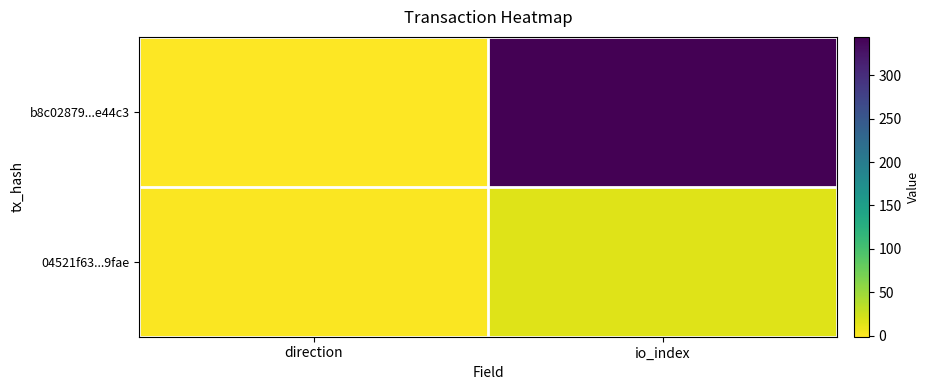

Rank the series at direction from highest to lowest value.

04521f63...9fae, b8c02879...e44c3